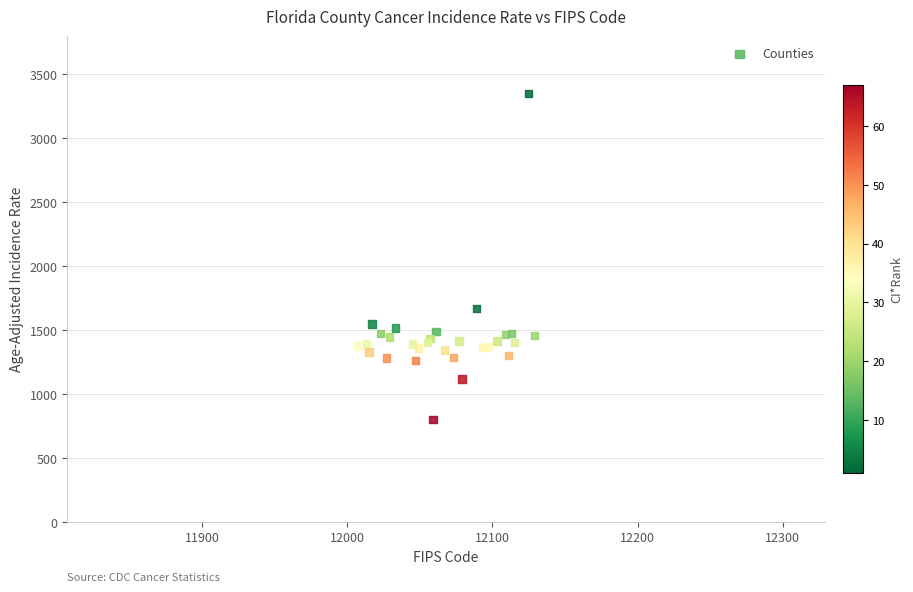

What Y value in the scatter plot is closest to 2074?

1666.5